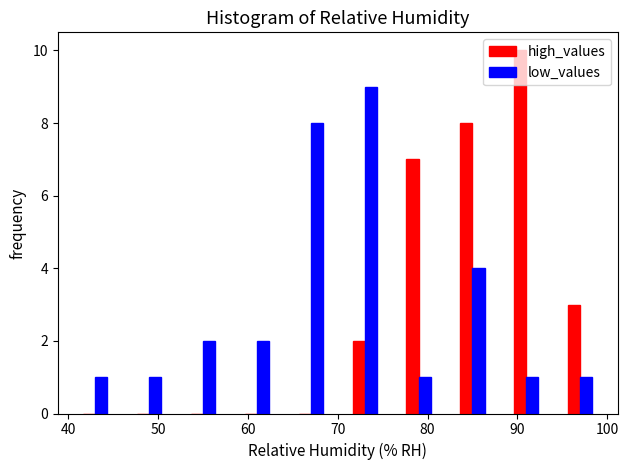

In the high_values series, which range on the x-axis has the tallest bar?

88 to 94